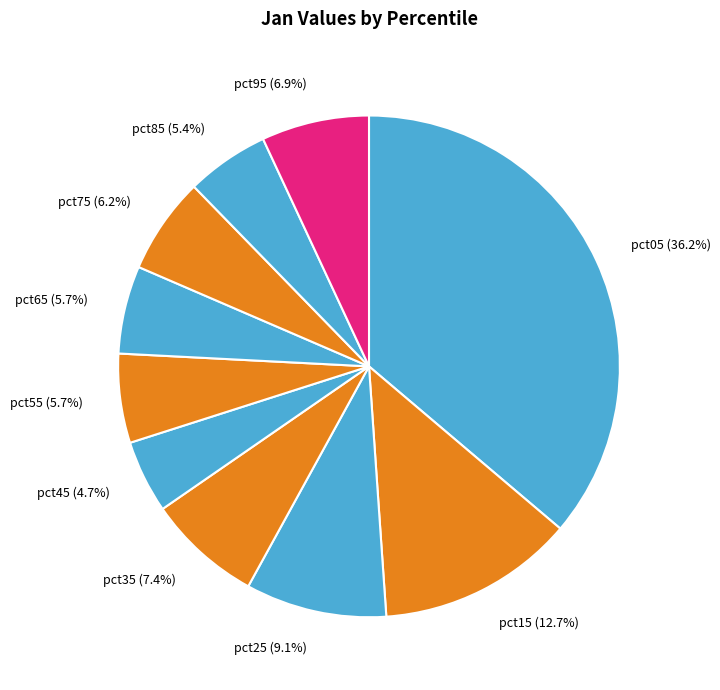

What percentage do pct15 and pct25 together represent?

21.8%